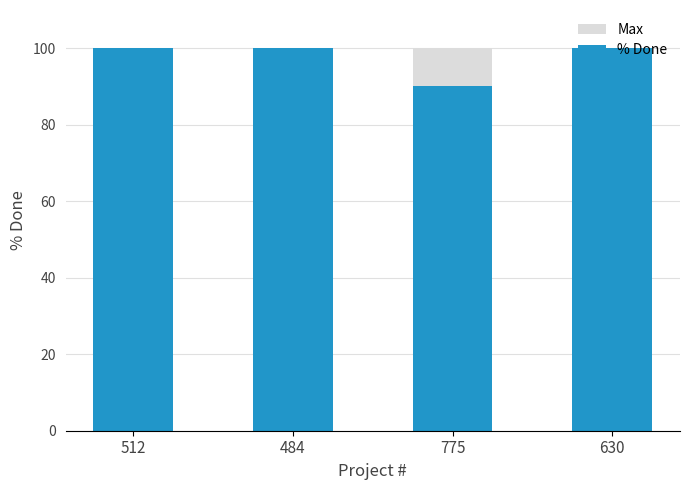

Where is % Done nearest to the value 95?

512